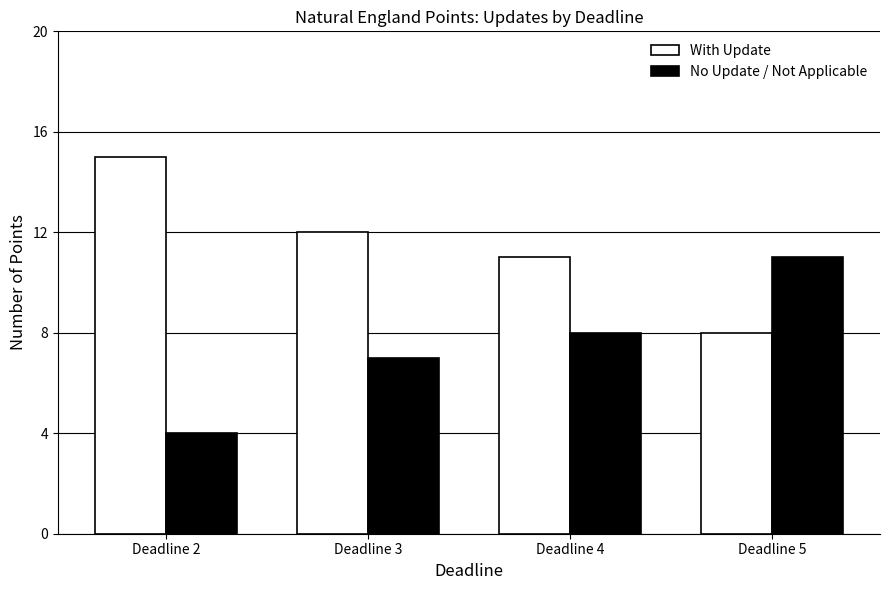

What is the difference between the highest and lowest values at Deadline 2?

11